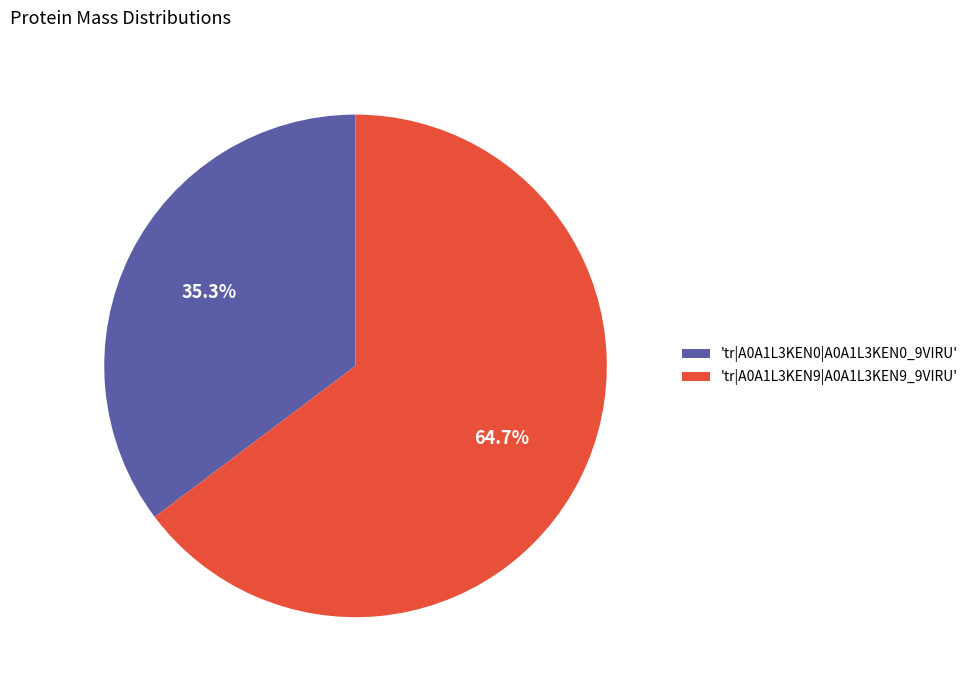

Approximately how many times larger is the value at 'tr|A0A1L3KEN0|A0A1L3KEN0_9VIRU' compared to 'tr|A0A1L3KEN9|A0A1L3KEN9_9VIRU'?

0.5